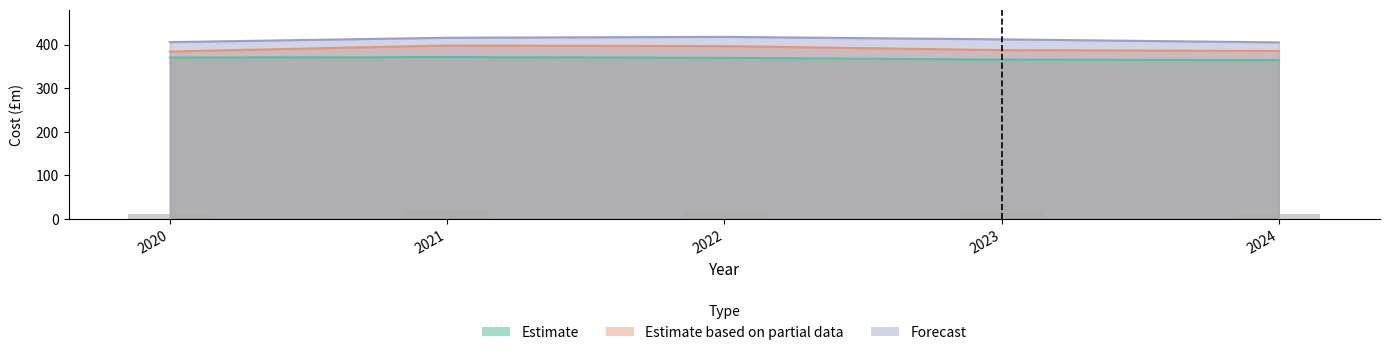

At how many categories does at least one series exceed 392?

5